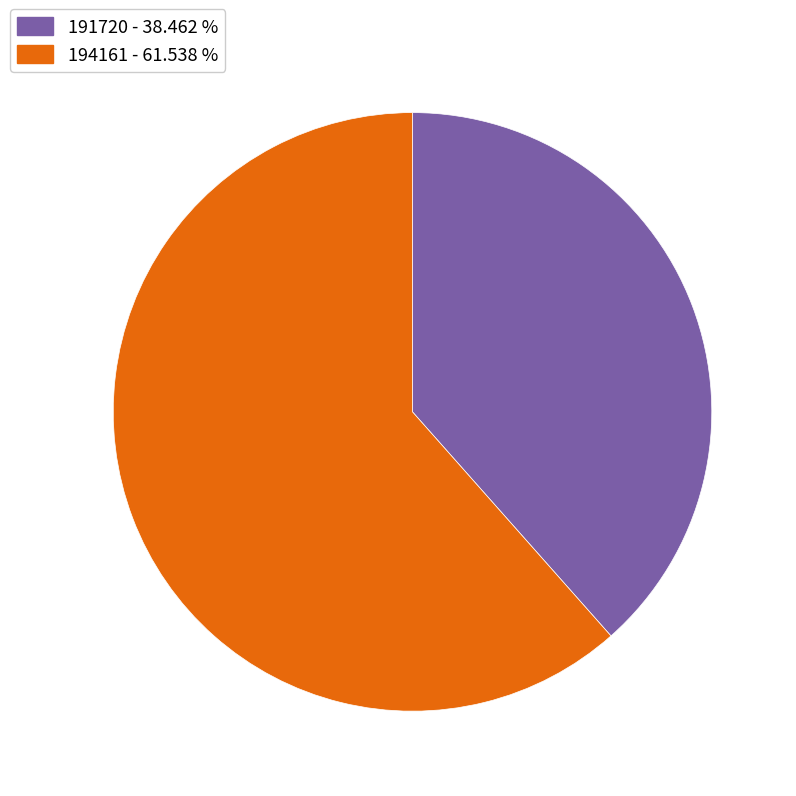

Do 191720 - 38.462 % and 194161 - 61.538 % together represent more than half of the pie?

Yes